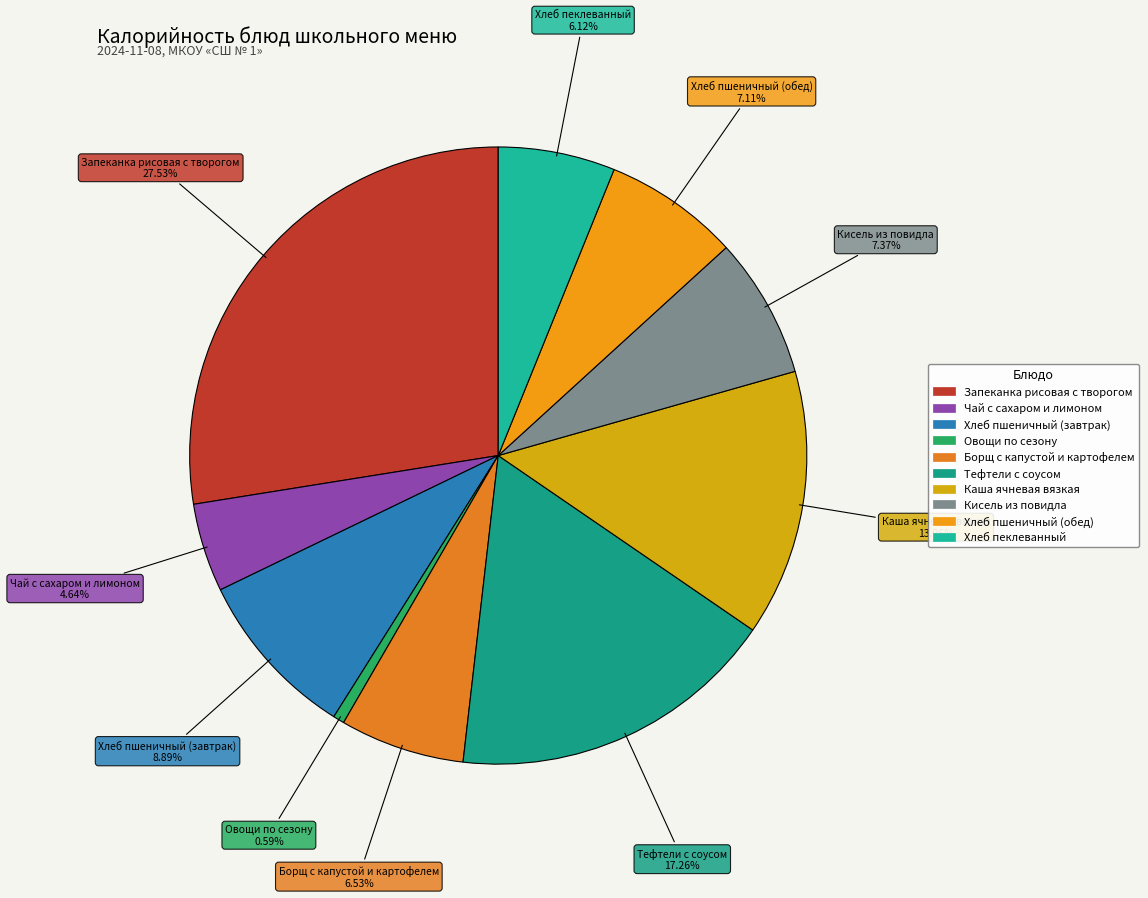

Is it true that Хлеб пеклеванный is 1% of the pie?

False